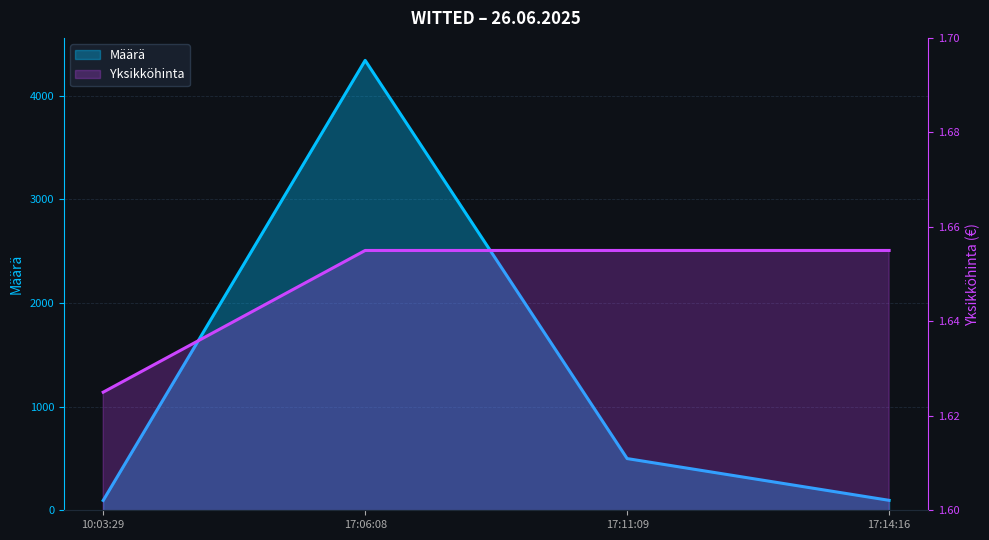

At which label is Yksikköhinta closest to 1?

10:03:29